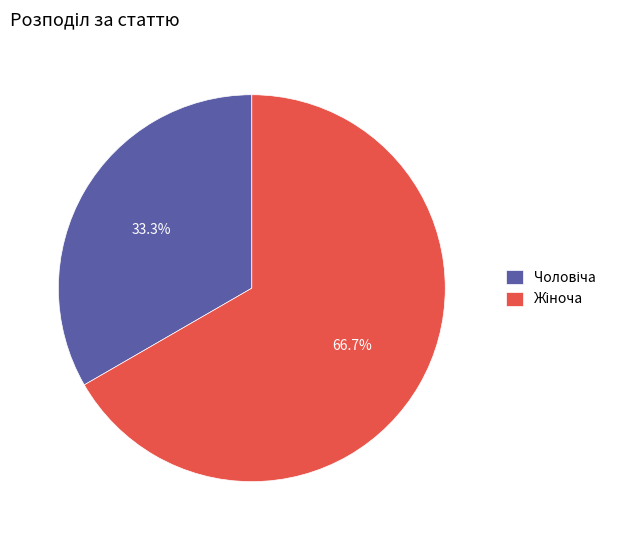

Count the number of slices in the pie.

2